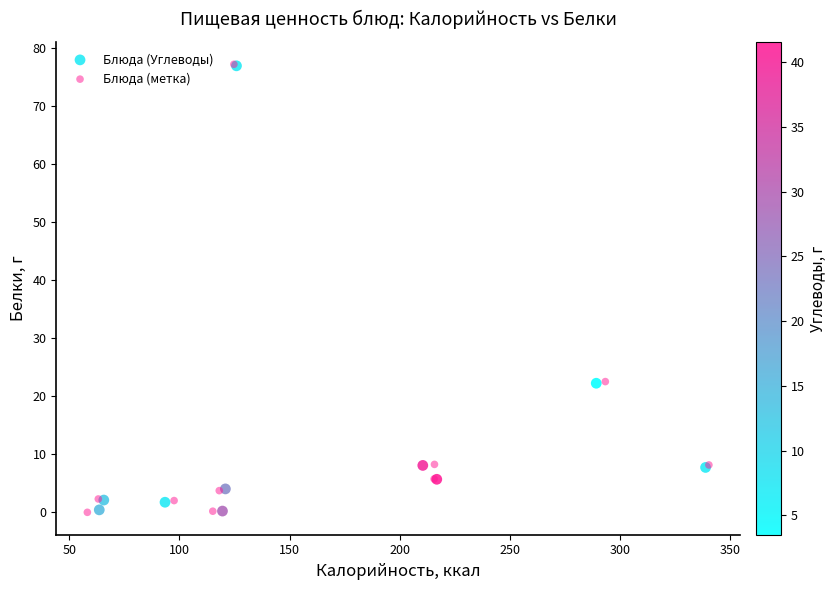

What are all the series names shown in the legend?

Блюда (Углеводы), Блюда (метка)